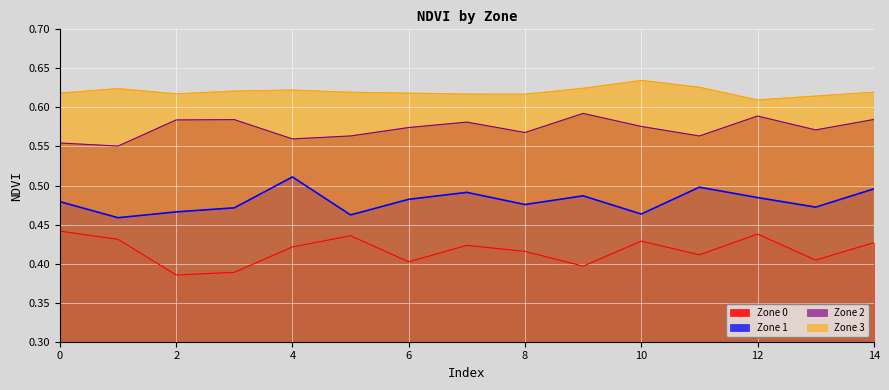

At how many categories does at least one series exceed 0?

15